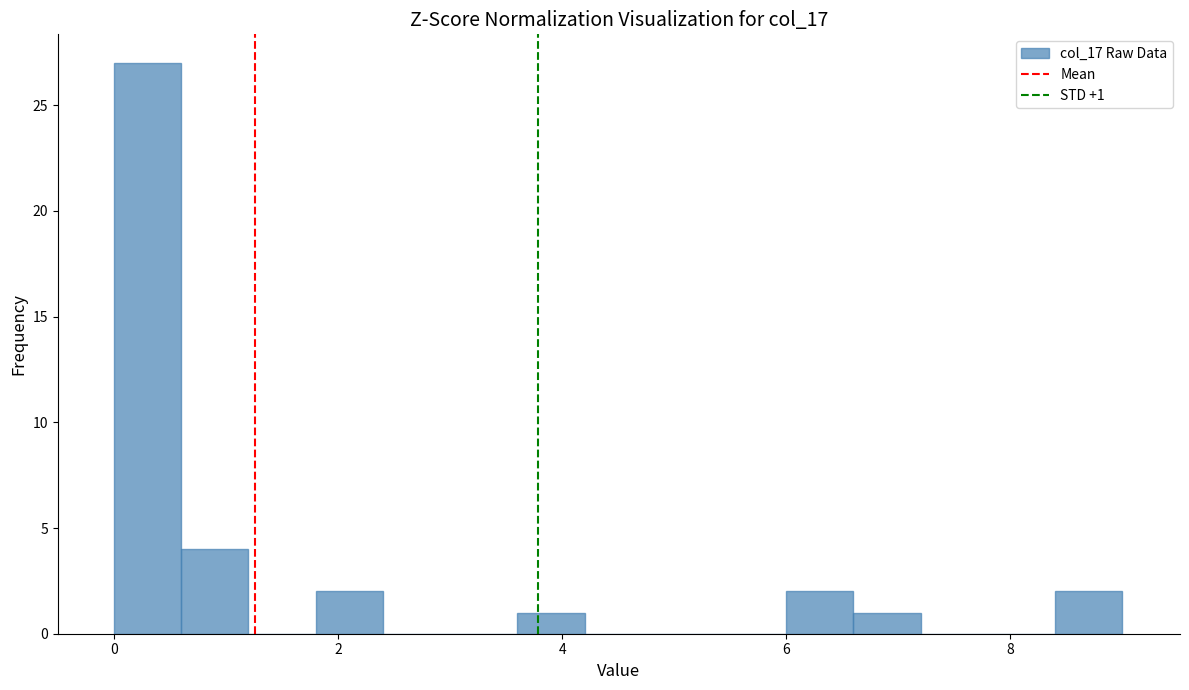

Read against the x-axis, roughly where is the centre of the tallest bar?

0.4